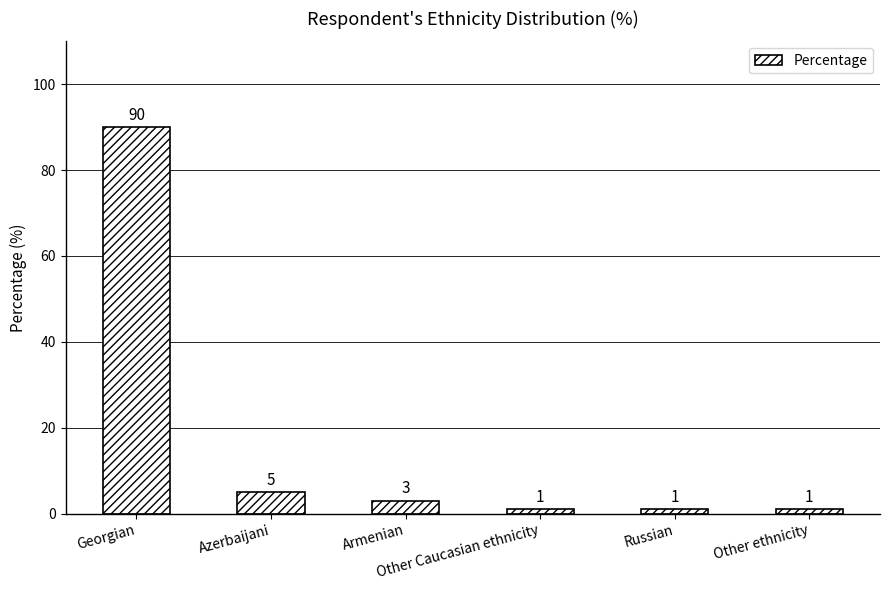

What is the greatest value displayed?

90